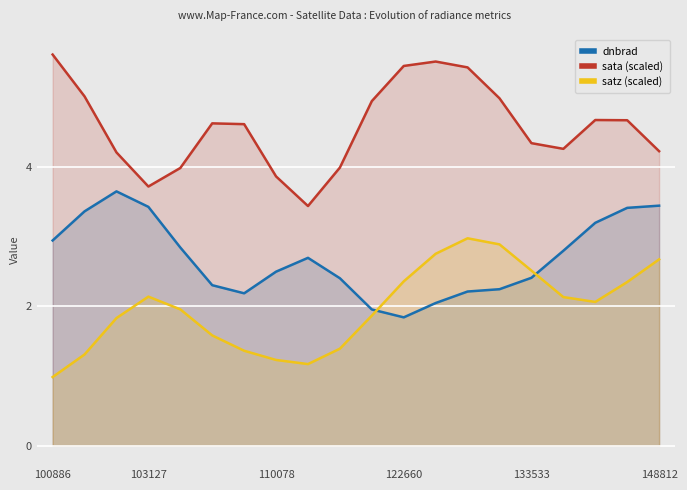

Does the chart display data point markers on the line(s)?

No